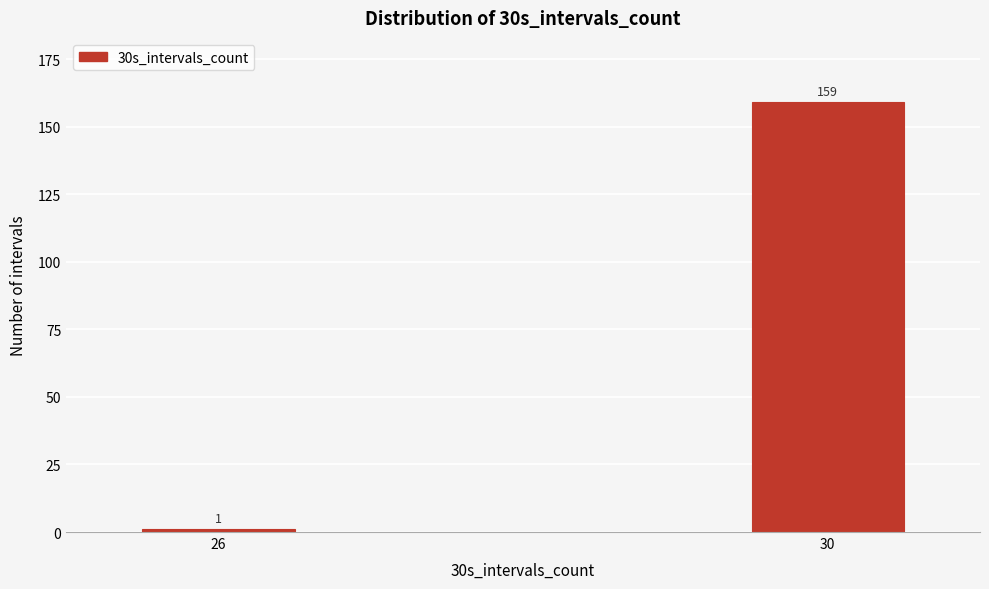

Reading left to right, list all the values displayed in this chart.

1	159